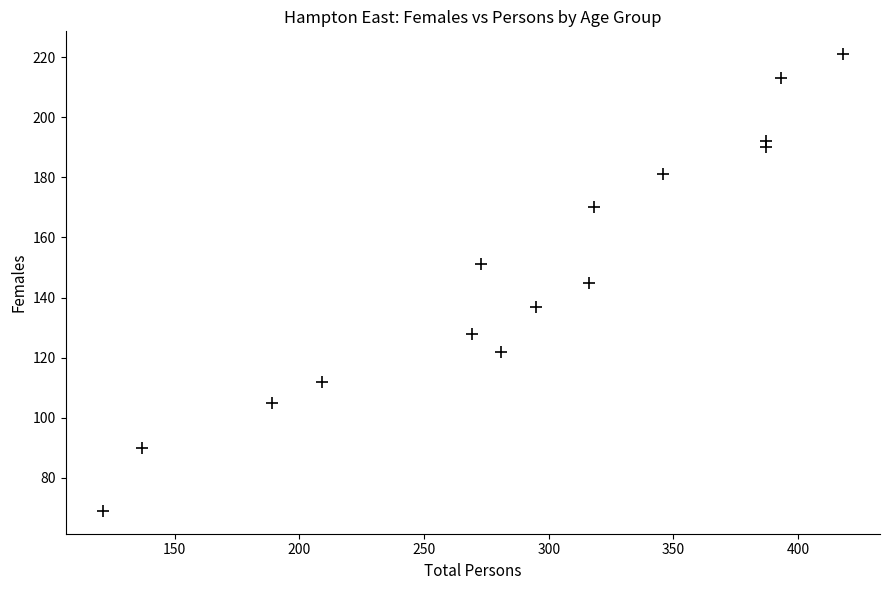

What is the range of X values (max minus min)?

297